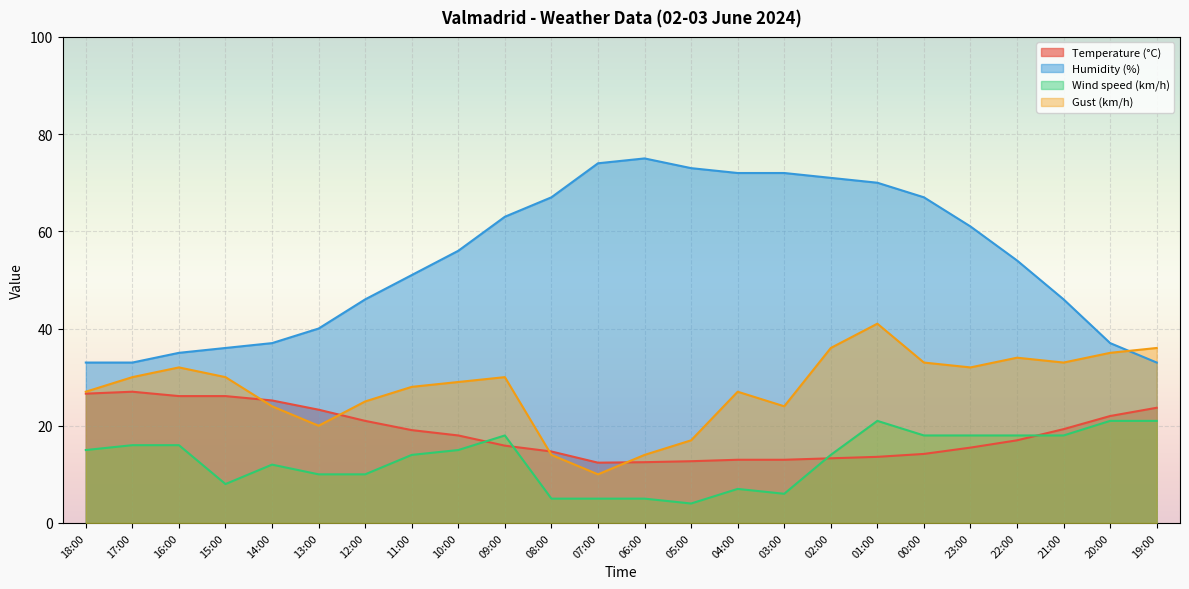

What is the sum of the Temperature (°C) values at 21:00 and 12:00?

40.3